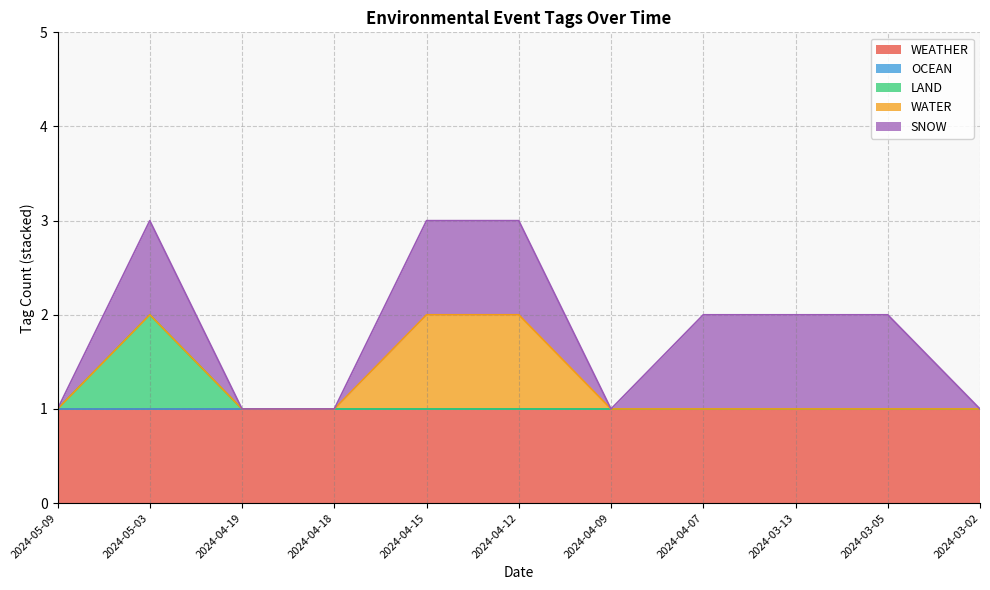

What is the spread (max minus min) of values at 2024-04-09?

1